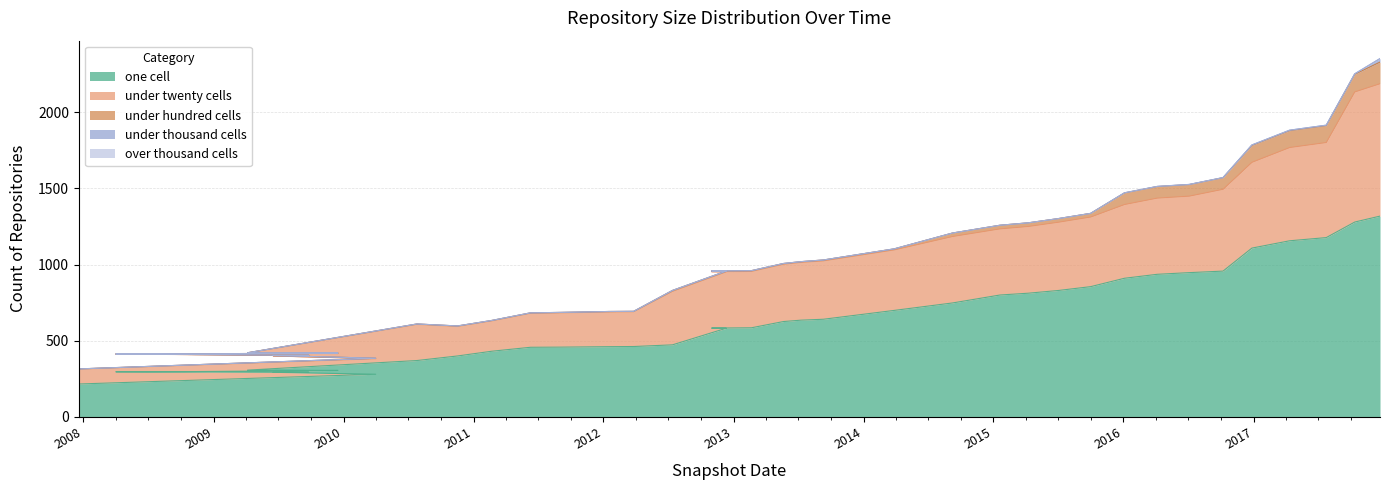

Rank the categories by over_thousand_cells value from highest to lowest.

2007-12-19, 2010-04-01, 2009-06-17, 2009-09-25, 2008-12-17, 2008-06-27, 2008-04-01, 2008-10-10, 2009-12-16, 2009-04-06, 2010-07-26, 2010-11-17, 2011-02-21, 2011-06-10, 2011-09-05, 2012-01-18, 2012-03-26, 2012-07-13, 2012-12-11, 2012-10-31, 2013-02-20, 2013-05-21, 2013-07-09, 2013-09-10, 2014-03-28, 2014-09-08, 2015-01-19, 2015-04-09, 2015-07-03, 2015-10-01, 2016-01-04, 2016-04-05, 2016-07-04, 2016-10-07, 2016-12-27, 2017-04-12, 2017-07-24, 2017-10-12, 2017-12-22